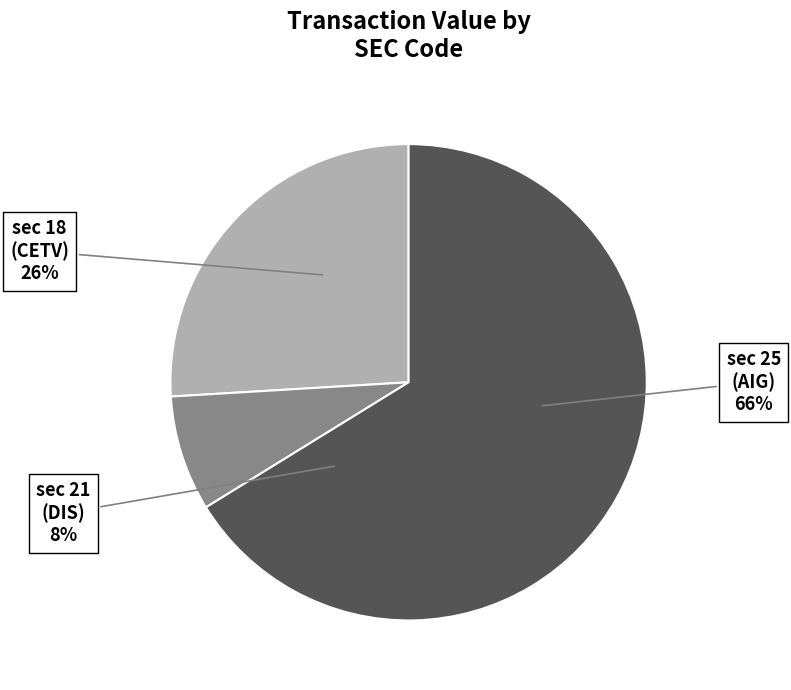

To the nearest percent, what portion does 18 represent?

26%